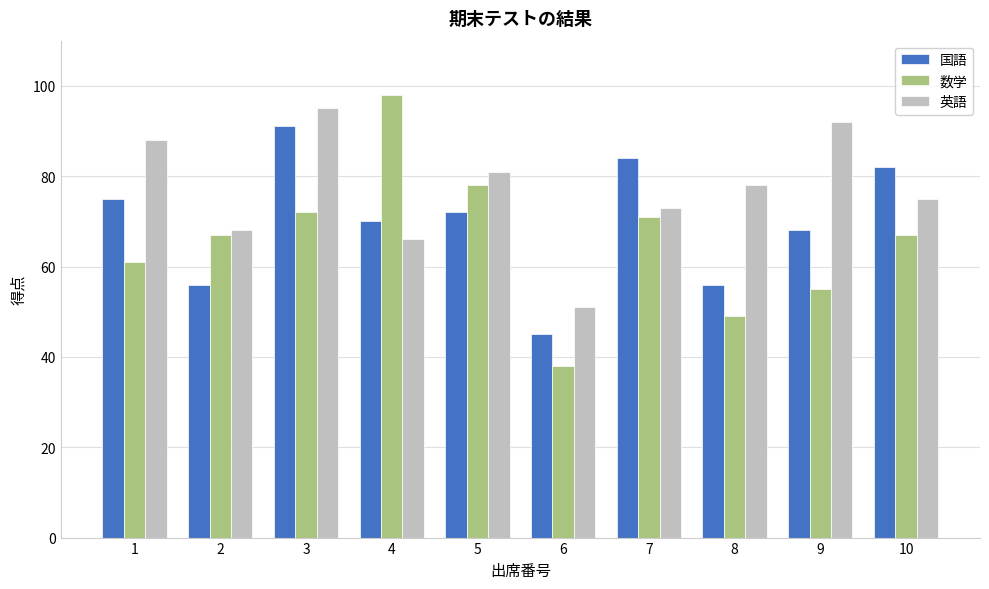

What are all the series names shown in the legend?

国語, 数学, 英語